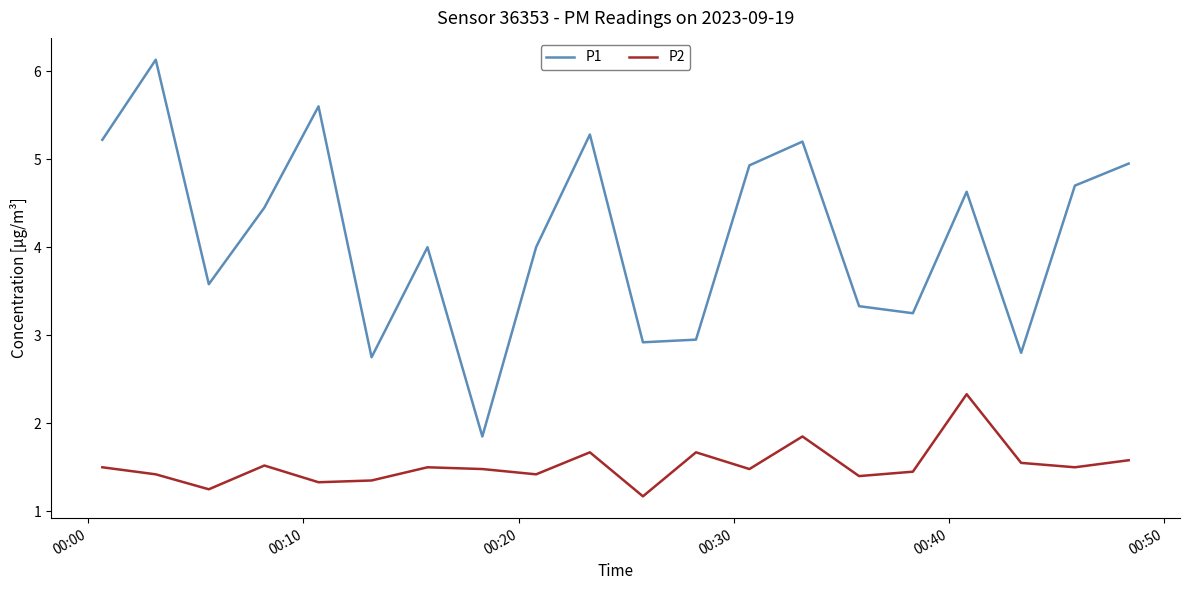

Which series has the largest total across all categories?

P1